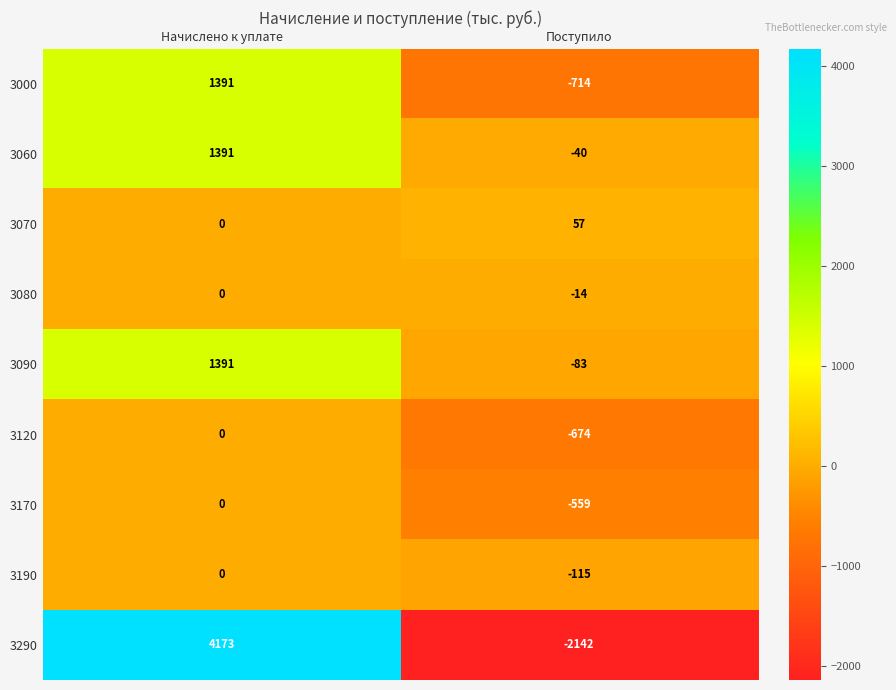

At which label is 3190 closest to -57?

Начислено к уплате